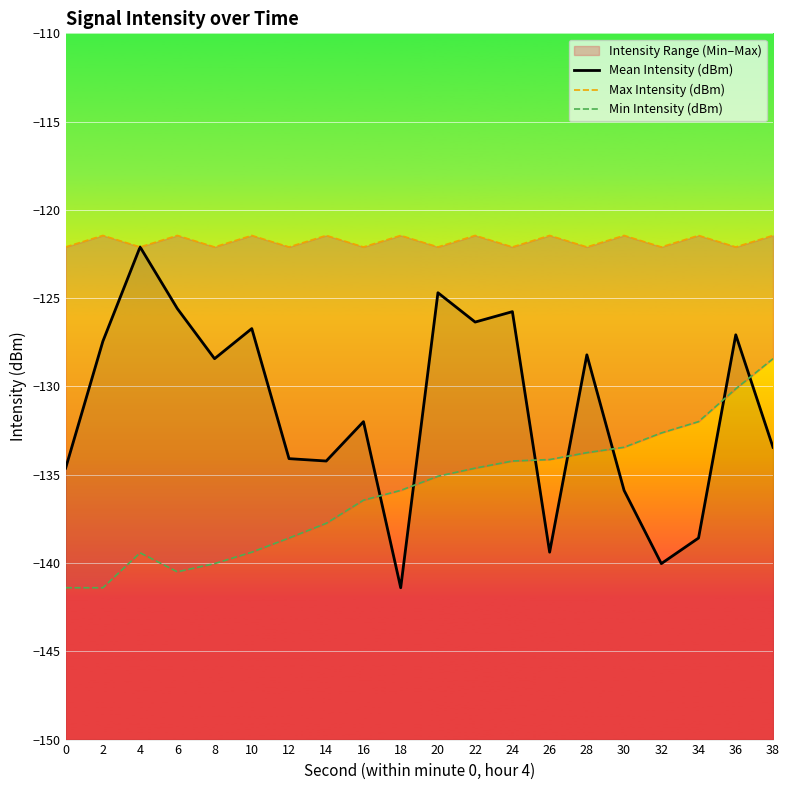

Is the value of Mean Intensity (dBm) at 22 greater than the value of Max Intensity (dBm) at 16?

No